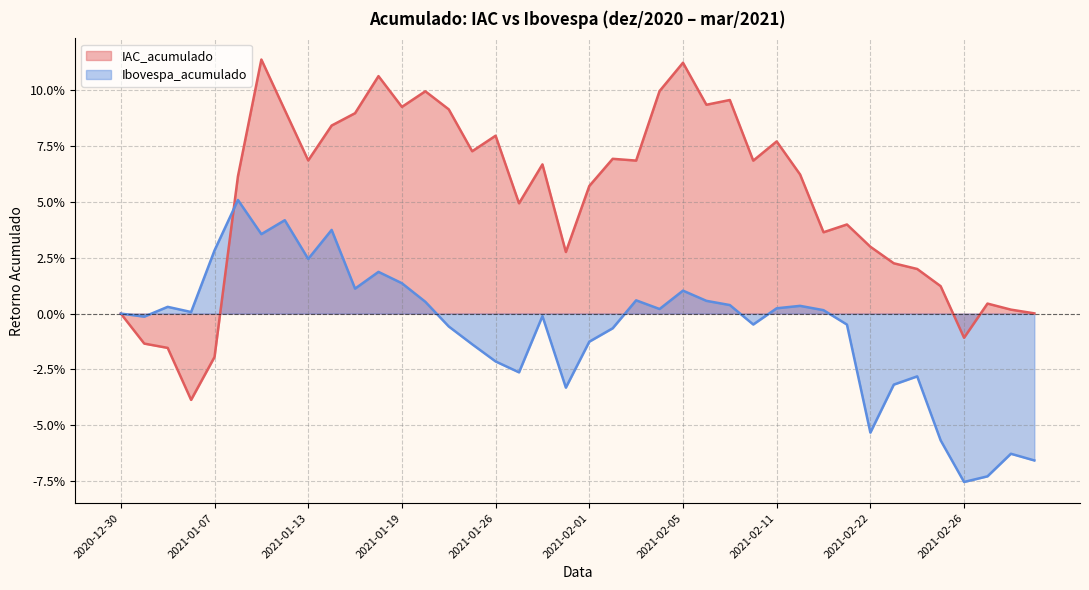

Where does the IAC_acumulado series first go above 0?

2021-01-08